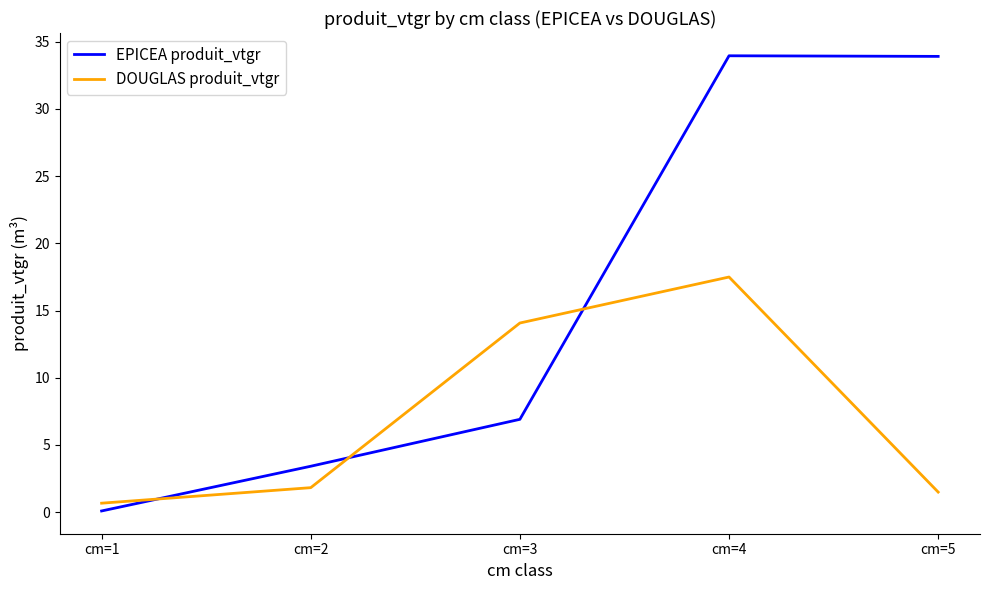

Count the number of data series in this chart.

2